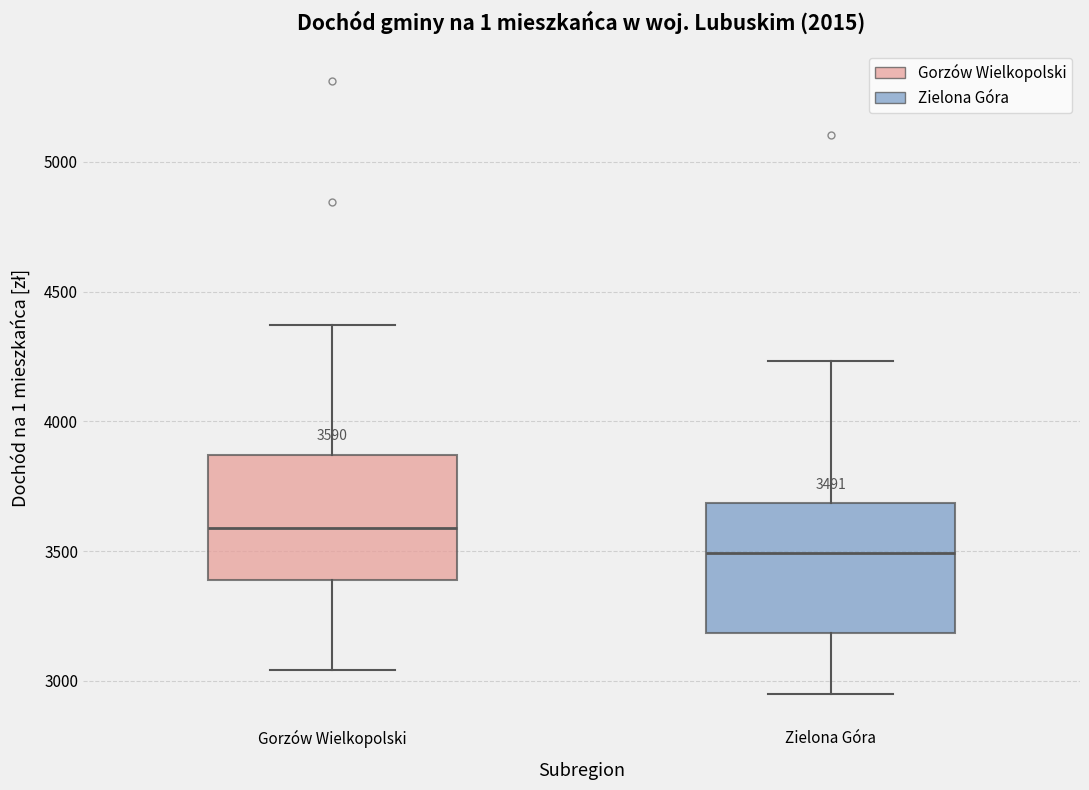

Which box has the highest median line?

Gorzów Wielkopolski